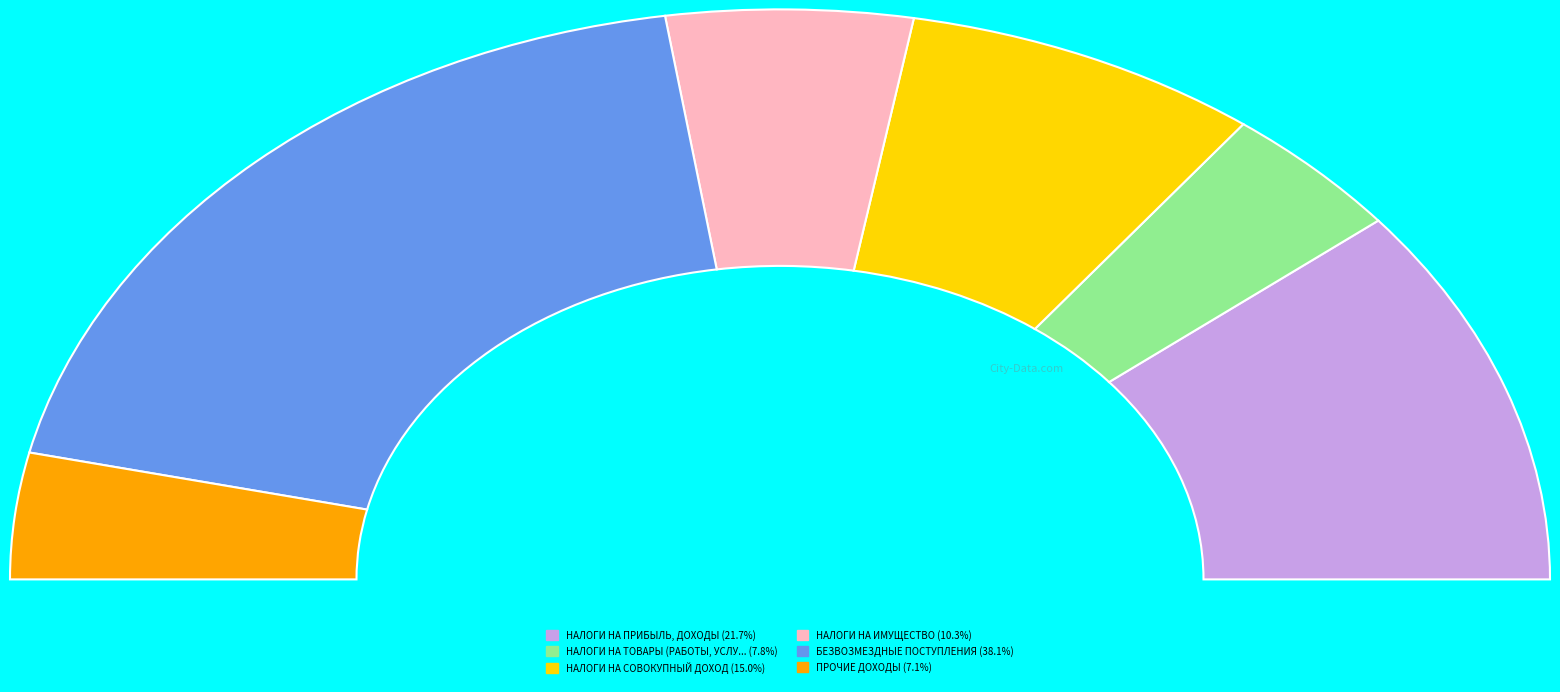

Between ПРОЧИЕ ДОХОДЫ and БЕЗВОЗМЕЗДНЫЕ ПОСТУПЛЕНИЯ, which is larger?

БЕЗВОЗМЕЗДНЫЕ ПОСТУПЛЕНИЯ